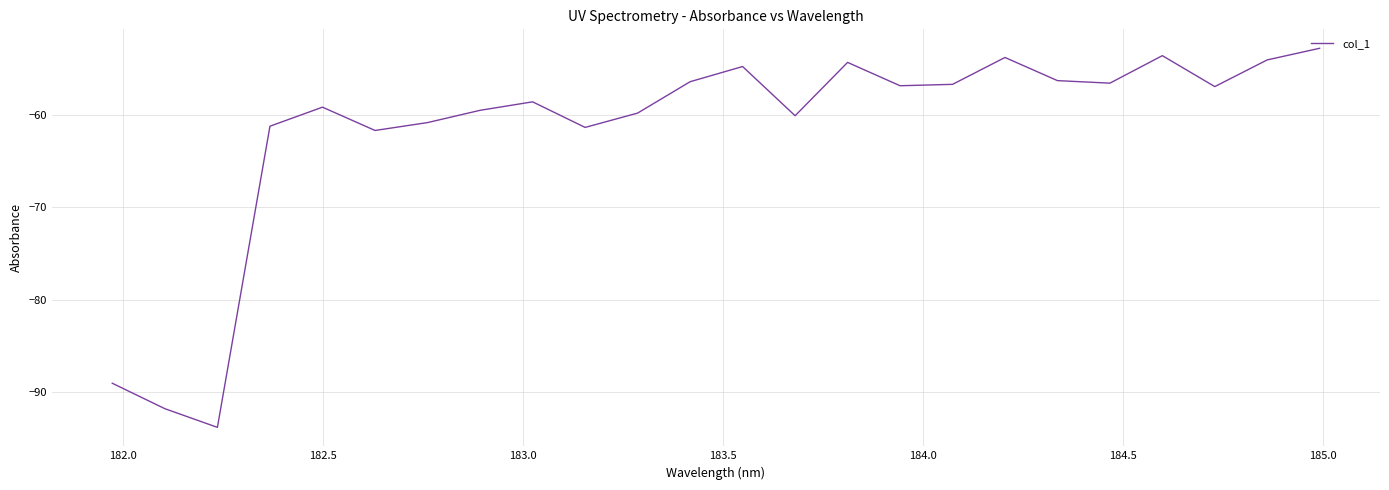

What is the difference between the maximum and minimum values?

41.0